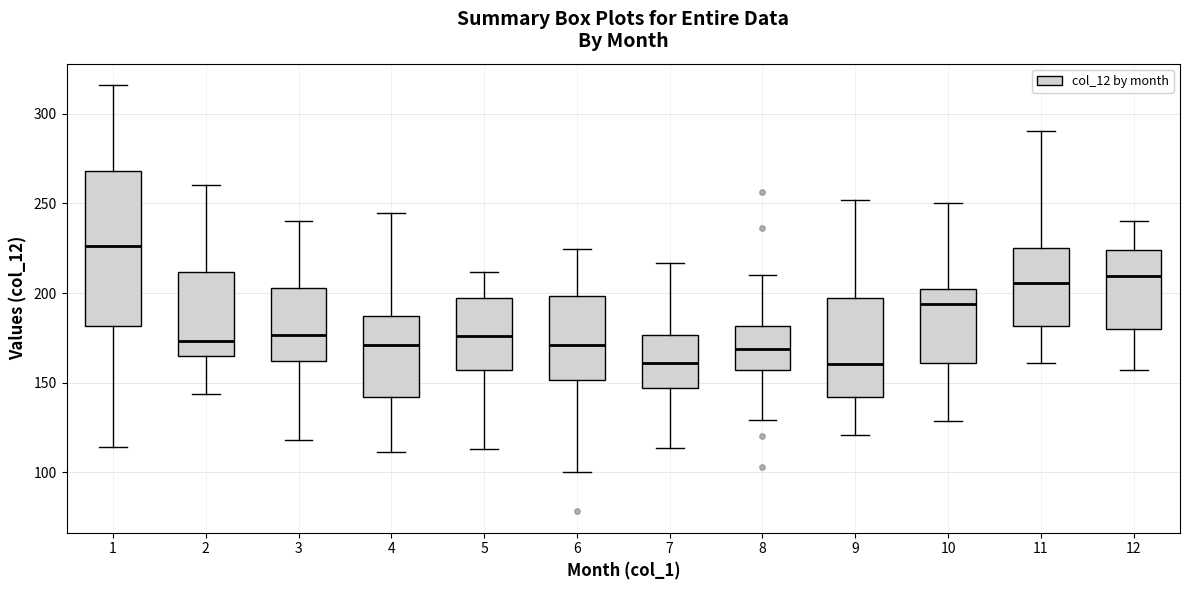

Where does the upper whisker of the box at x = 5 end on the y-axis? The values are not printed on the chart, so give them approximately, as read against the axis.

210